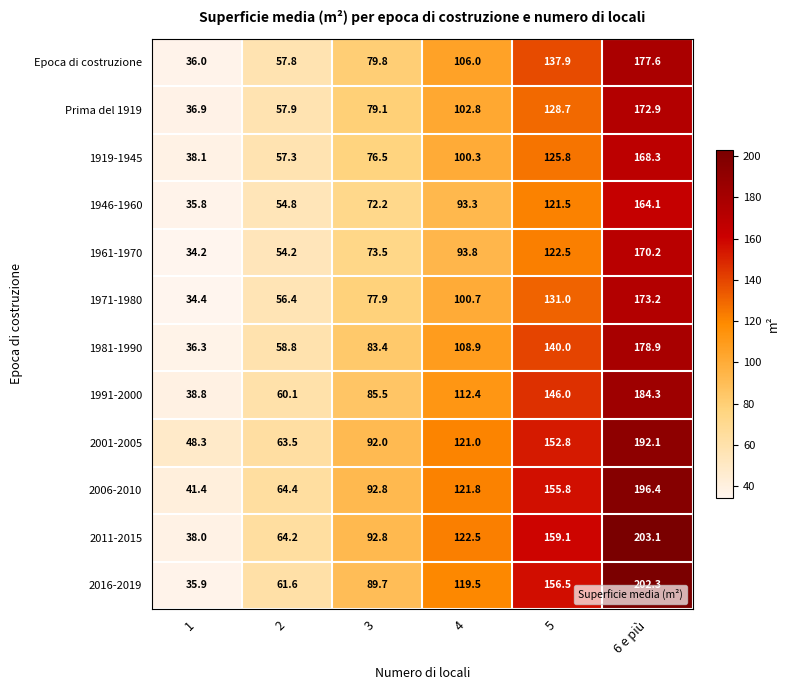

Rank the series by their maximum value, from highest to lowest.

2011-2015, 2016-2019, 2006-2010, 2001-2005, 1991-2000, 1981-1990, Epoca di costruzione, 1971-1980, Prima del 1919, 1961-1970, 1919-1945, 1946-1960